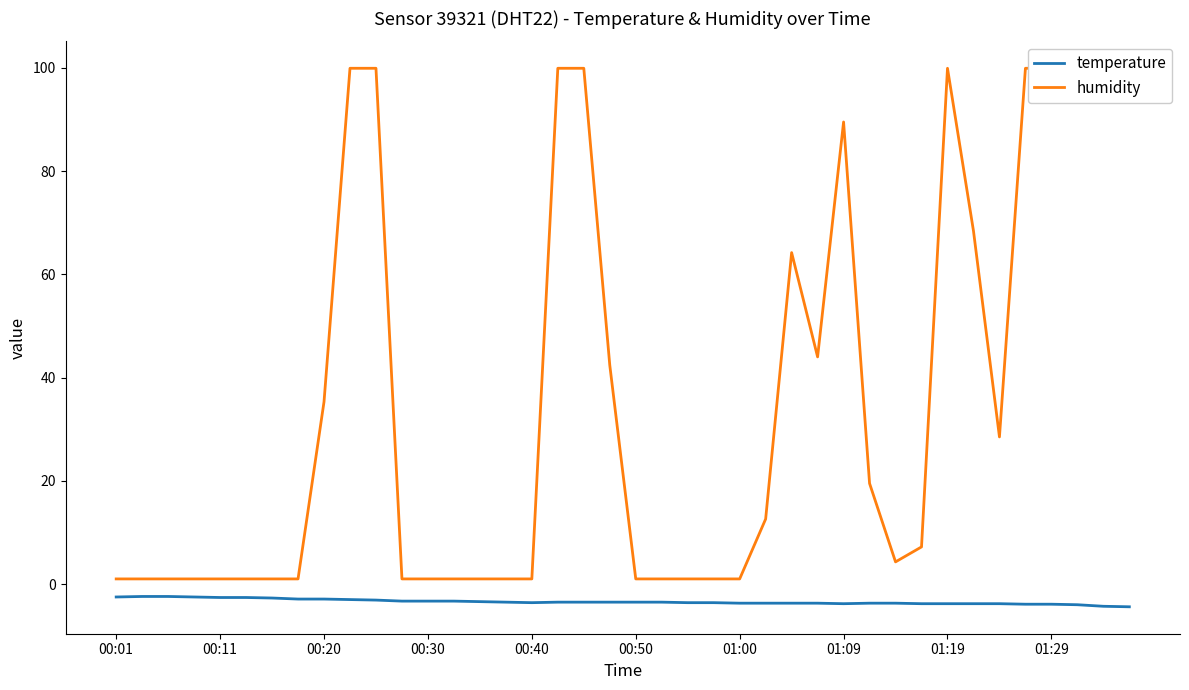

The value of temperature at 01:29 is -3.9. True or false?

True